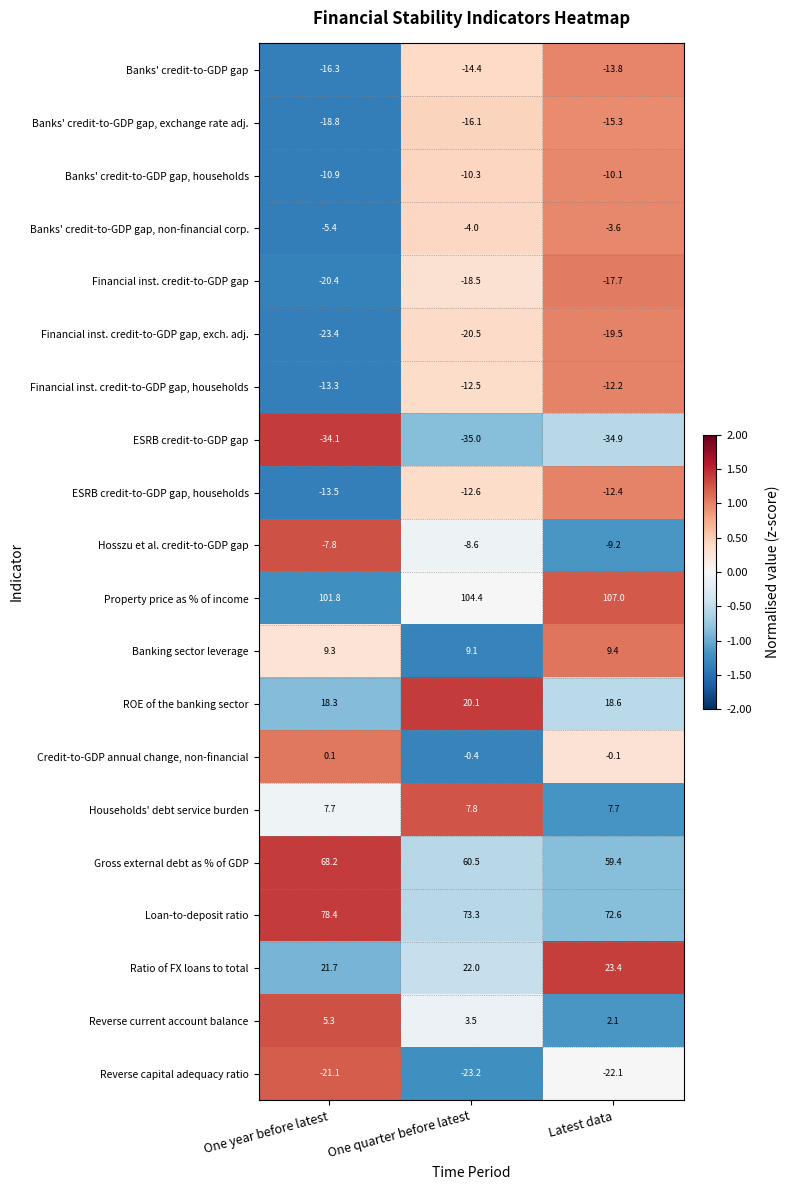

At One quarter before latest, list the series in order from largest to smallest.

Property price as % of income, Loan-to-deposit ratio, Gross external debt as % of GDP, Ratio of FX loans to total, ROE of the banking sector, Banking sector leverage, Households' debt service burden, Reverse current account balance, Credit-to-GDP annual change, non-financial, Banks' credit-to-GDP gap, non-financial corp., Hosszu et al. credit-to-GDP gap, Banks' credit-to-GDP gap, households, Financial inst. credit-to-GDP gap, households, ESRB credit-to-GDP gap, households, Banks' credit-to-GDP gap, Banks' credit-to-GDP gap, exchange rate adj., Financial inst. credit-to-GDP gap, Financial inst. credit-to-GDP gap, exch. adj., Reverse capital adequacy ratio, ESRB credit-to-GDP gap